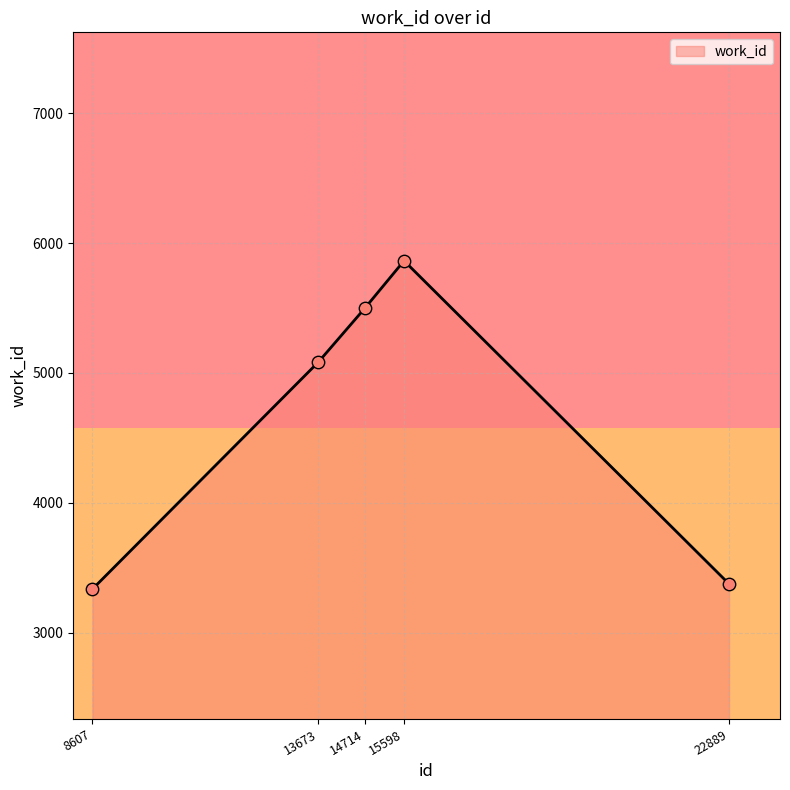

Which has a higher value, 15598 or 14714?

15598